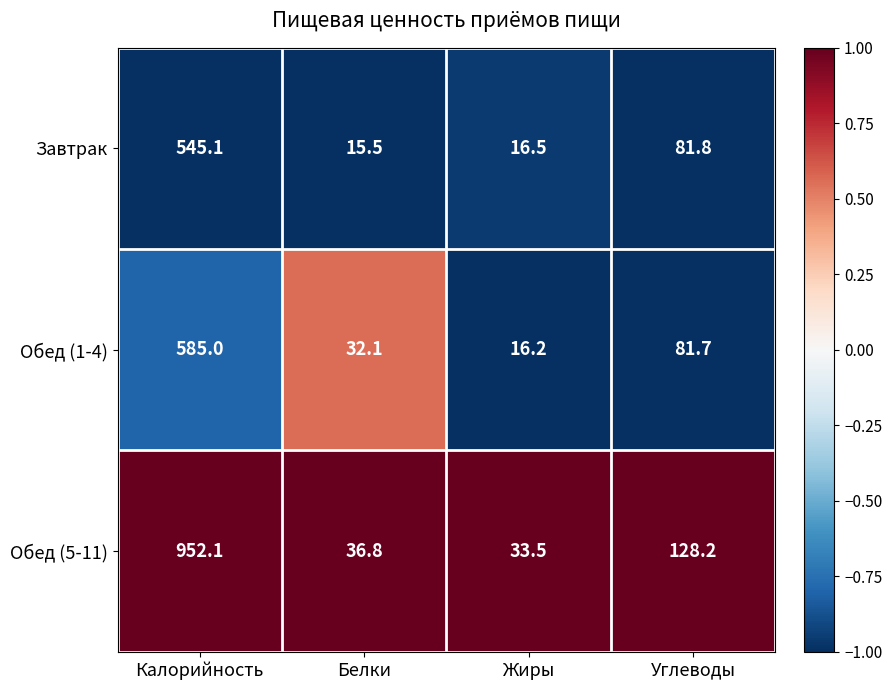

Rank the categories by Обед (1-4) value from lowest to highest.

Жиры, Белки, Углеводы, Калорийность